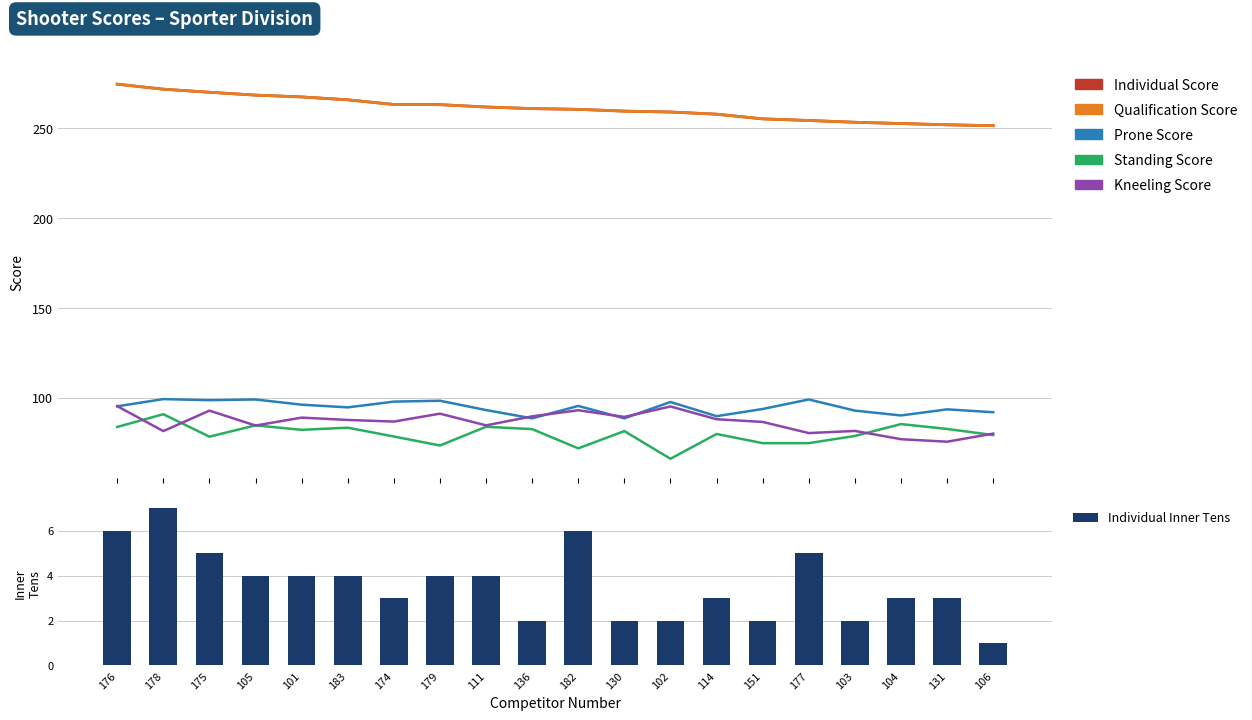

How many data points in Prone Score are less than 95?

10